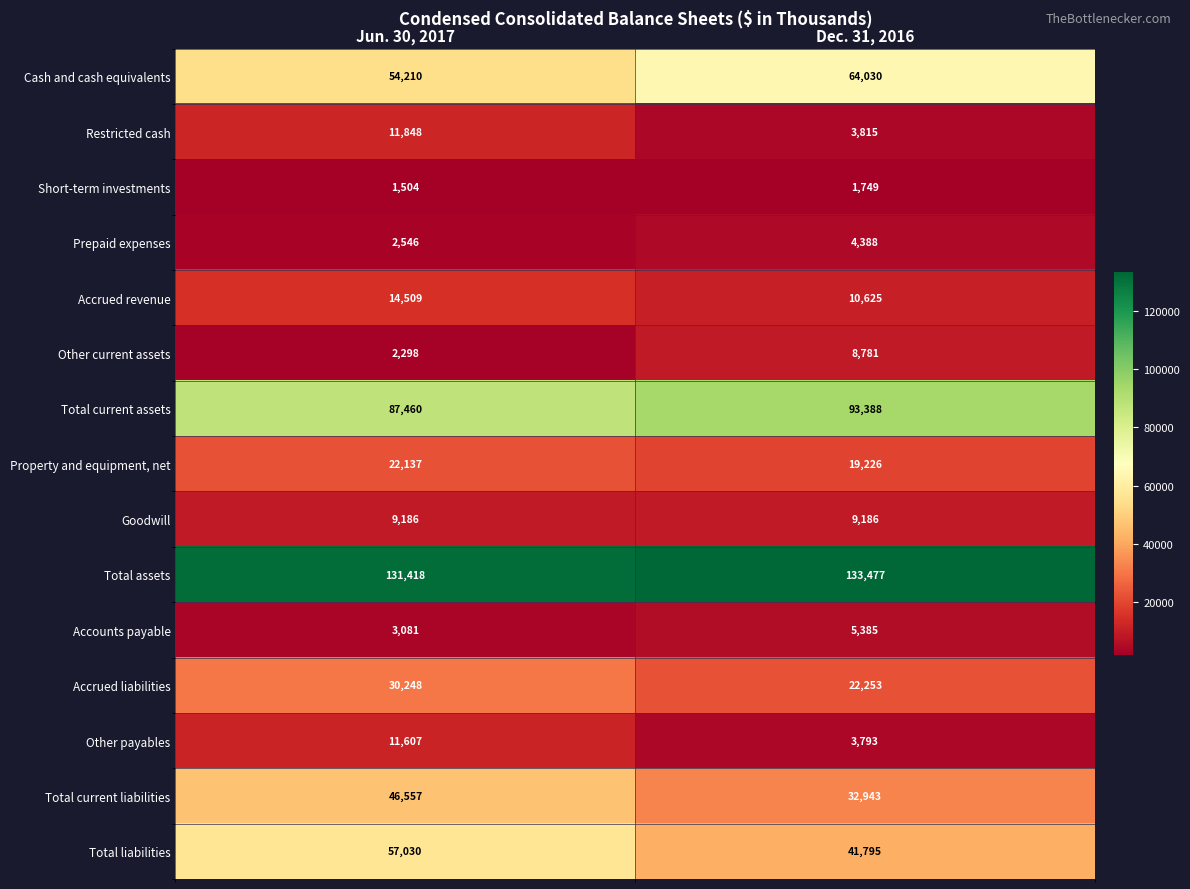

Which series changed the most between Jun. 30, 2017 and Dec. 31, 2016?

Total liabilities